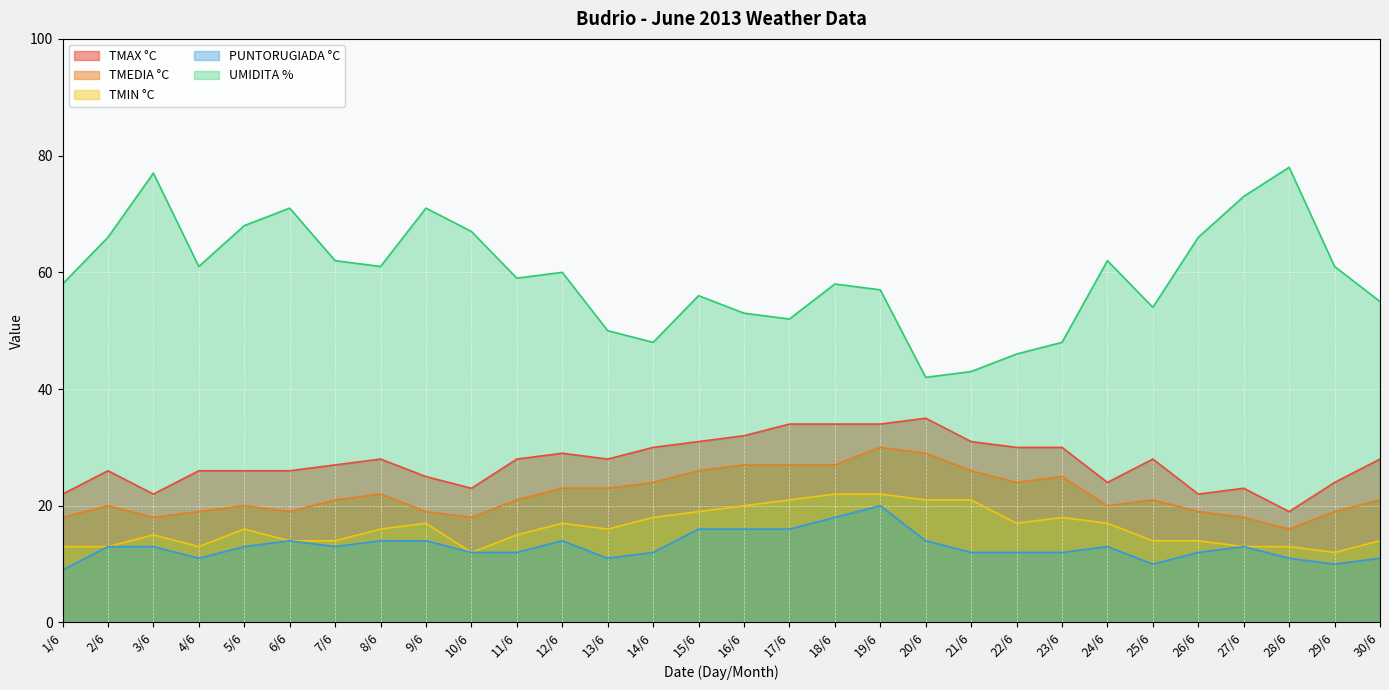

True or false: UMIDITA % has more than 0 points higher than both neighbors.

True